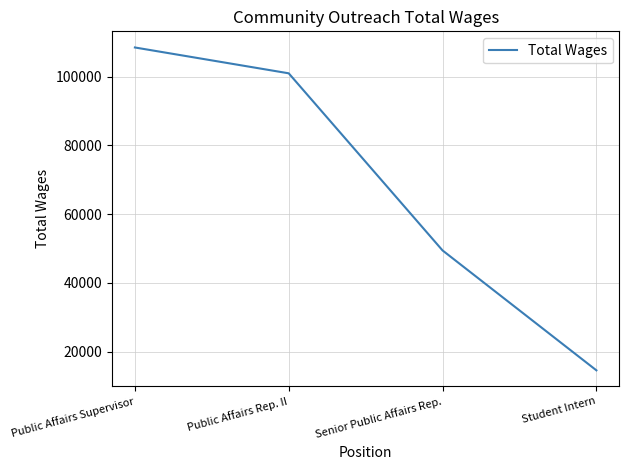

True or false: the data has more than 1 interior local peaks.

False